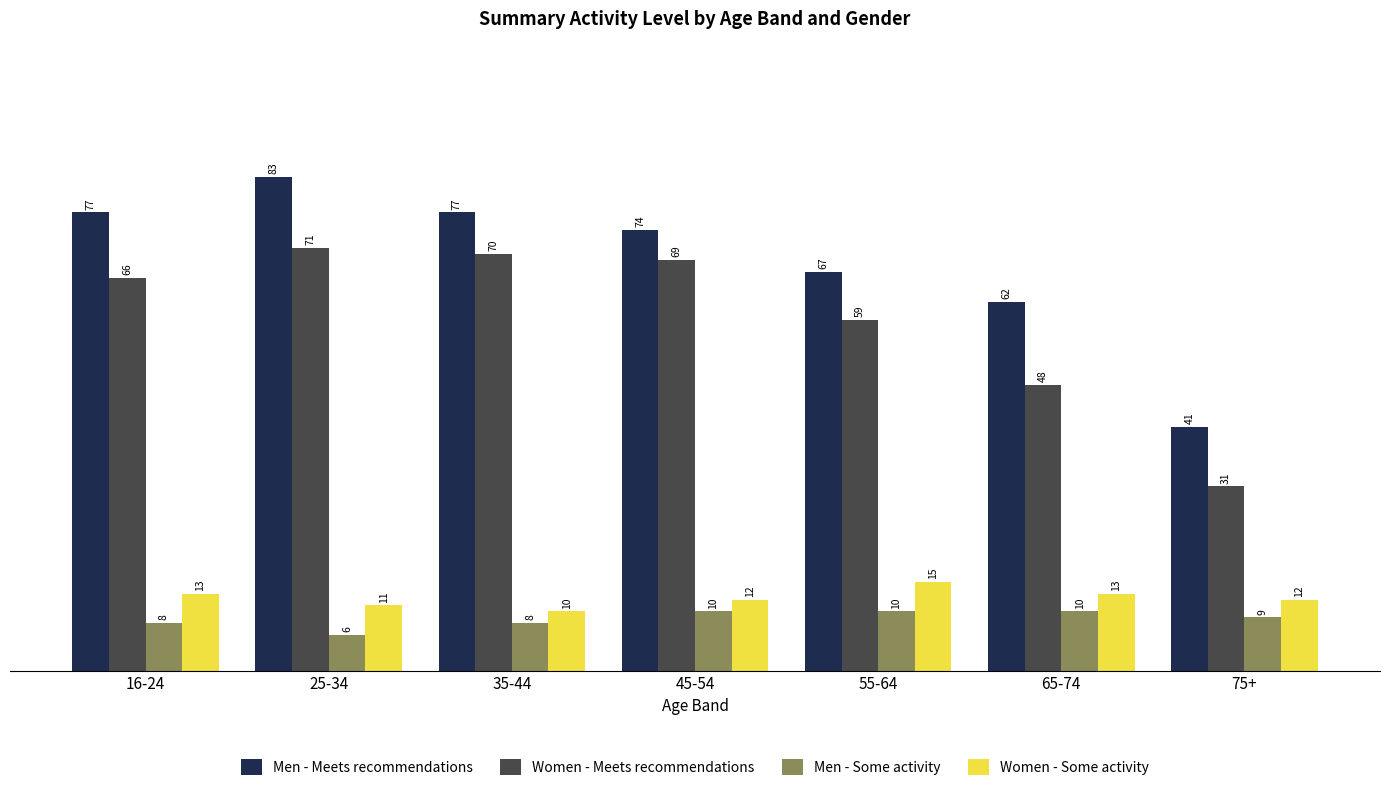

What is the difference between the maximum and minimum values in the Women - Meets recommendations series?

40